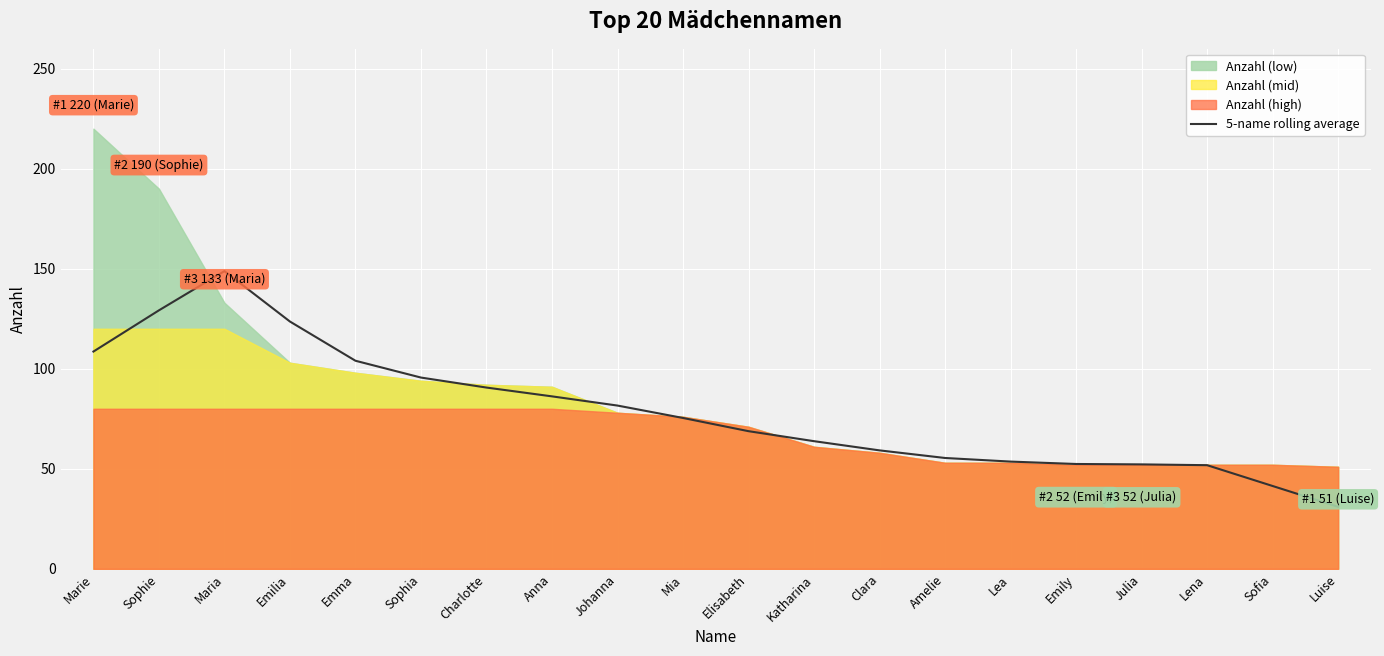

What is the change in value from Sophia to Elisabeth?

-26.8